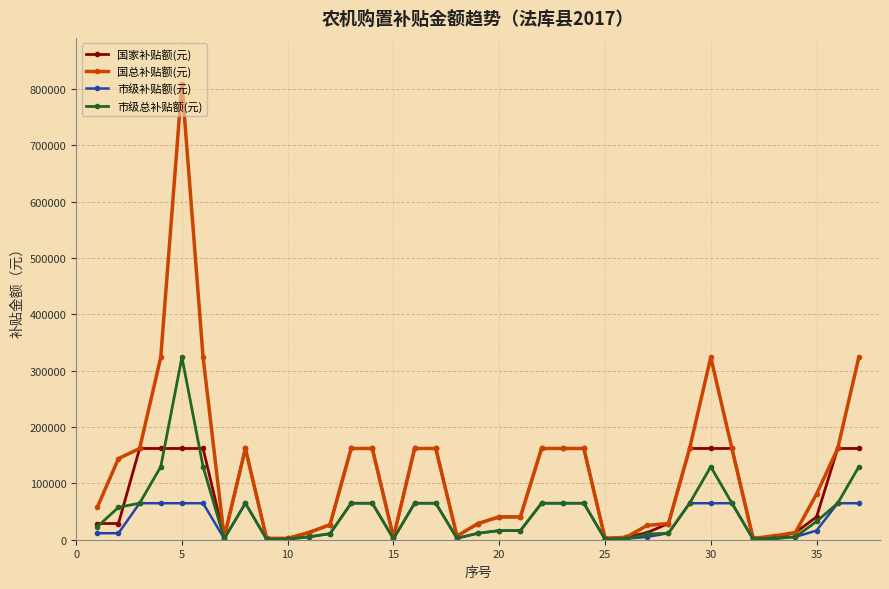

What is the average value of the 国家补贴额(元) series?

83462